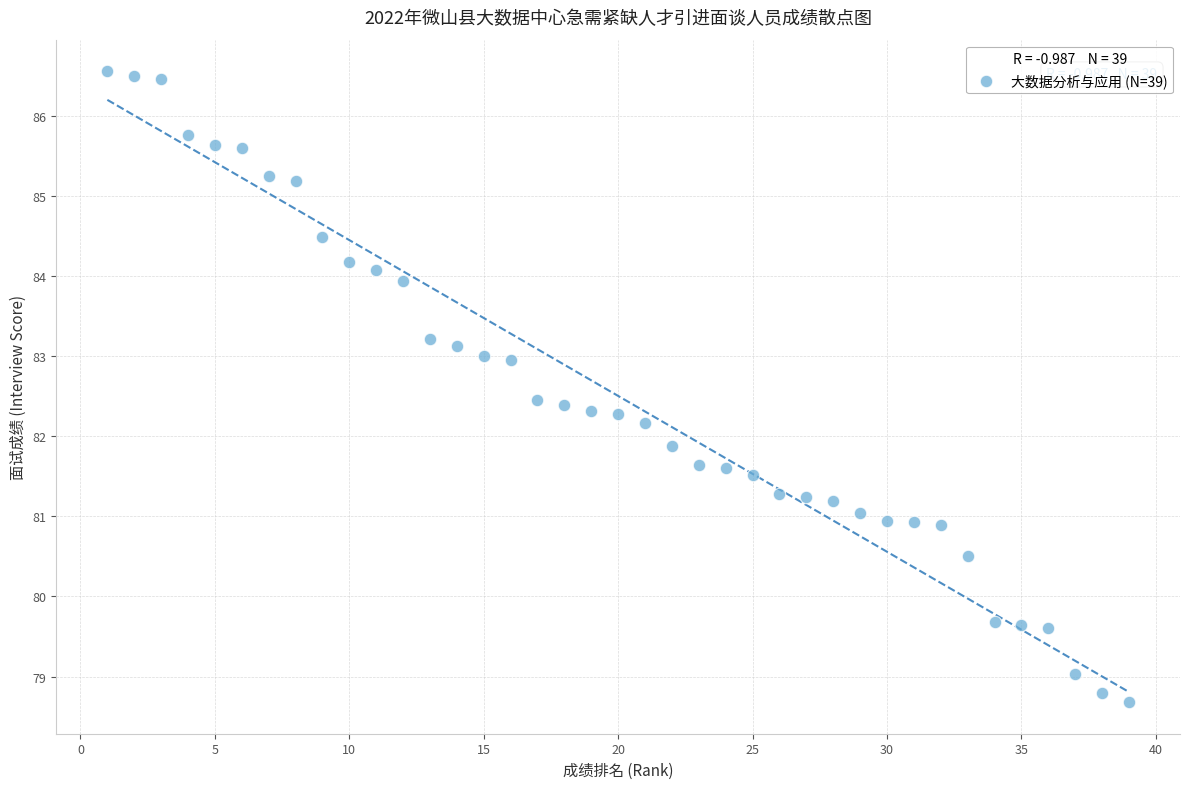

What is the range of Y values (max minus min)?

7.9